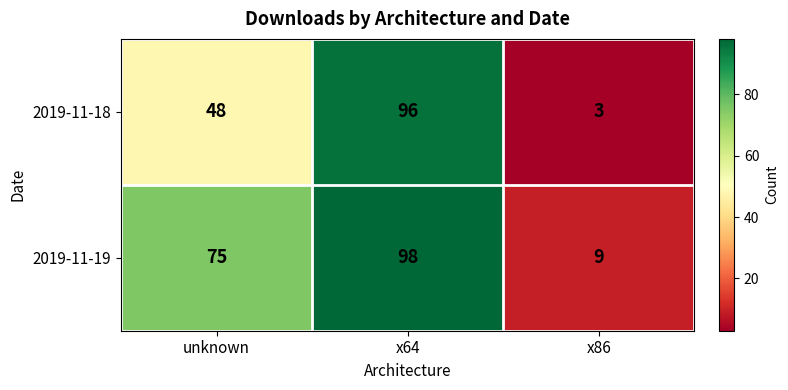

Which series has the widest spread of values?

2019-11-18